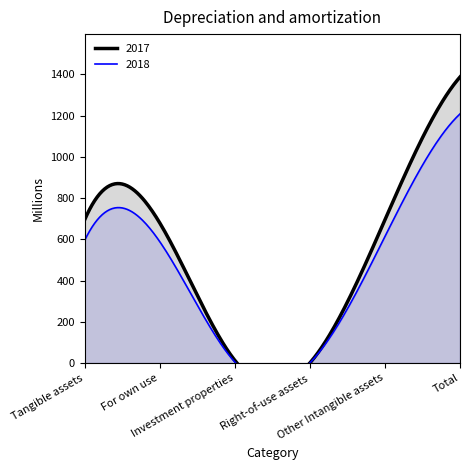

Between Right-of-use assets and Tangible assets, which is larger?

Tangible assets